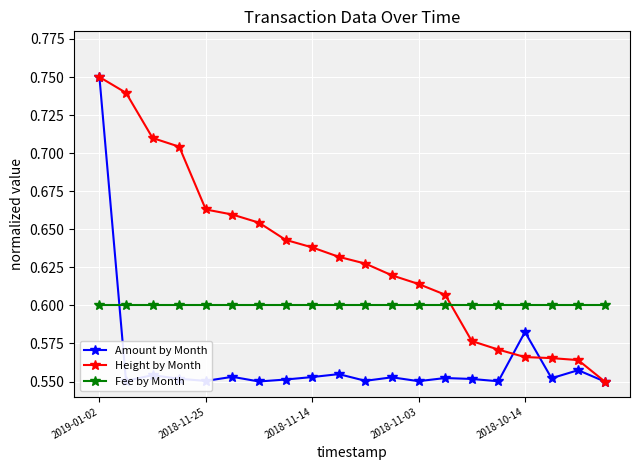

Count the Height by Month values in the range 0 to 1.

20